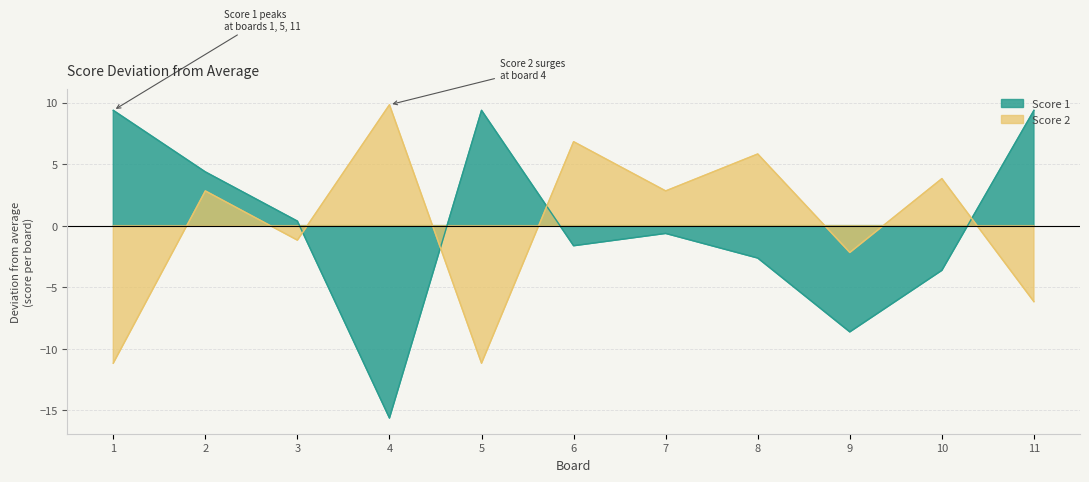

Is it true that Score 1 equals -0.2 at 7?

False